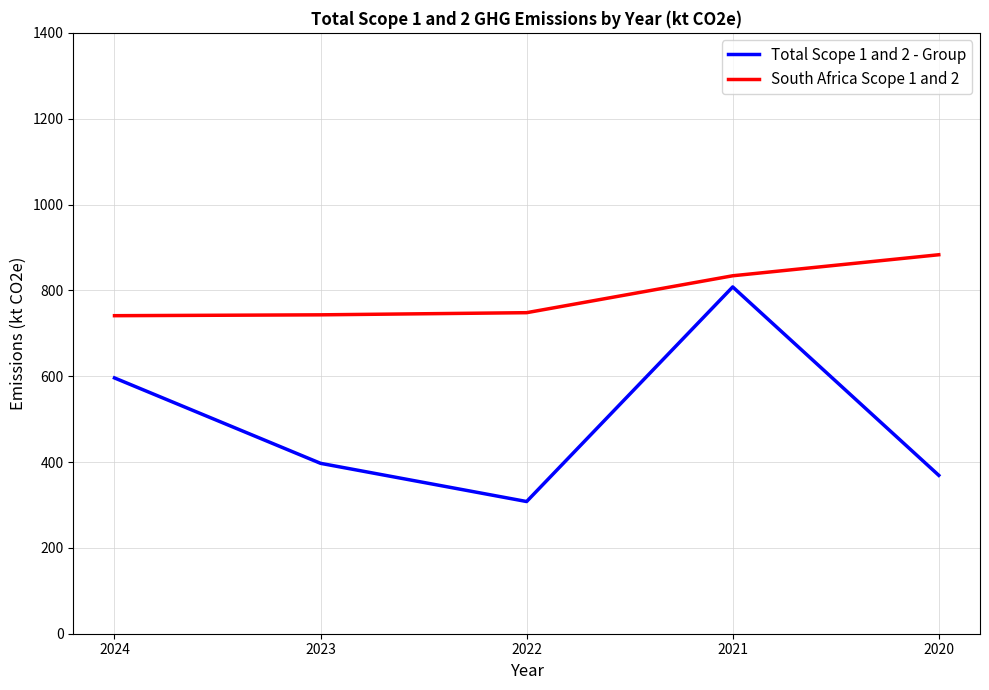

What is the minimum value for South Africa Scope 1 and 2?

741